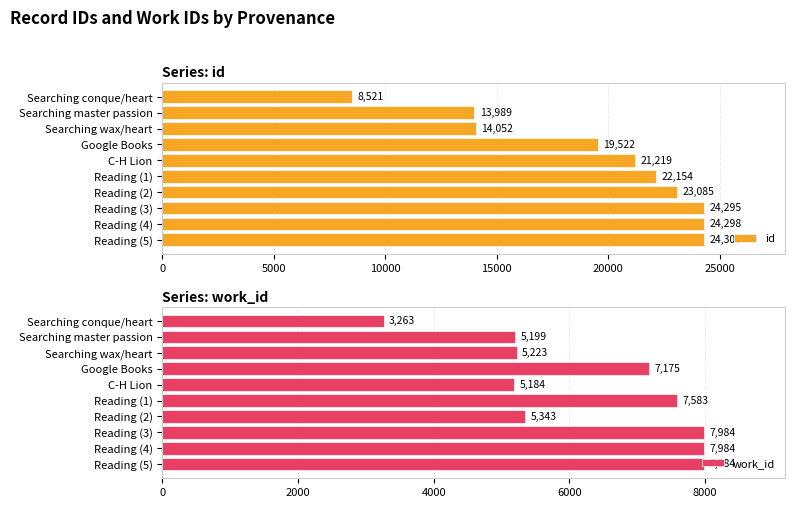

How many groups of bars are there?

10